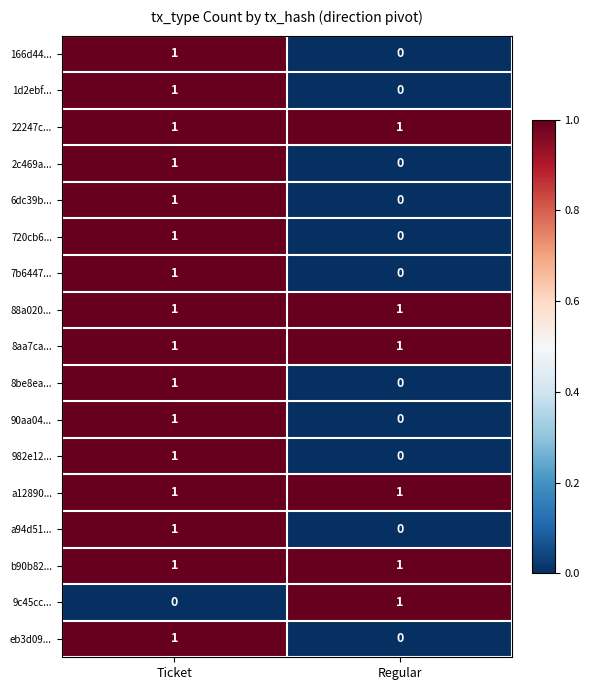

Which category has the highest value in the a94d51... series?

Ticket